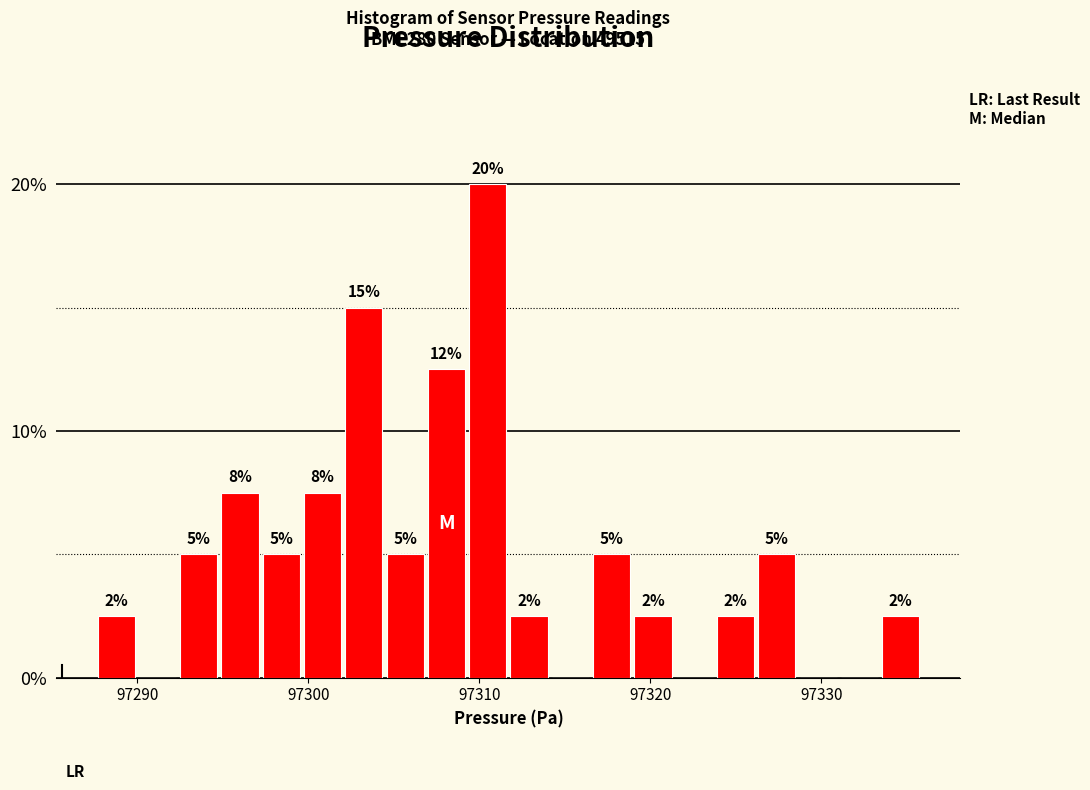

Read against the x-axis, roughly where is the centre of the tallest bar?

97310